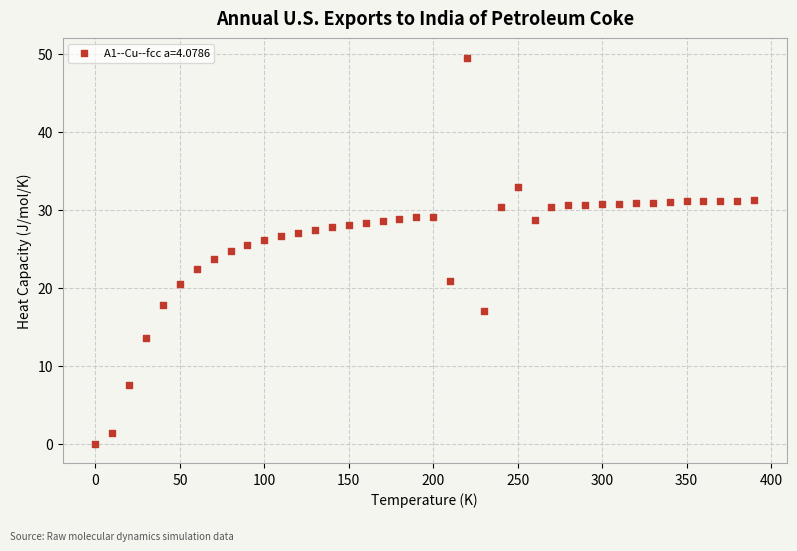

What is the range of Y values (max minus min)?

49.5